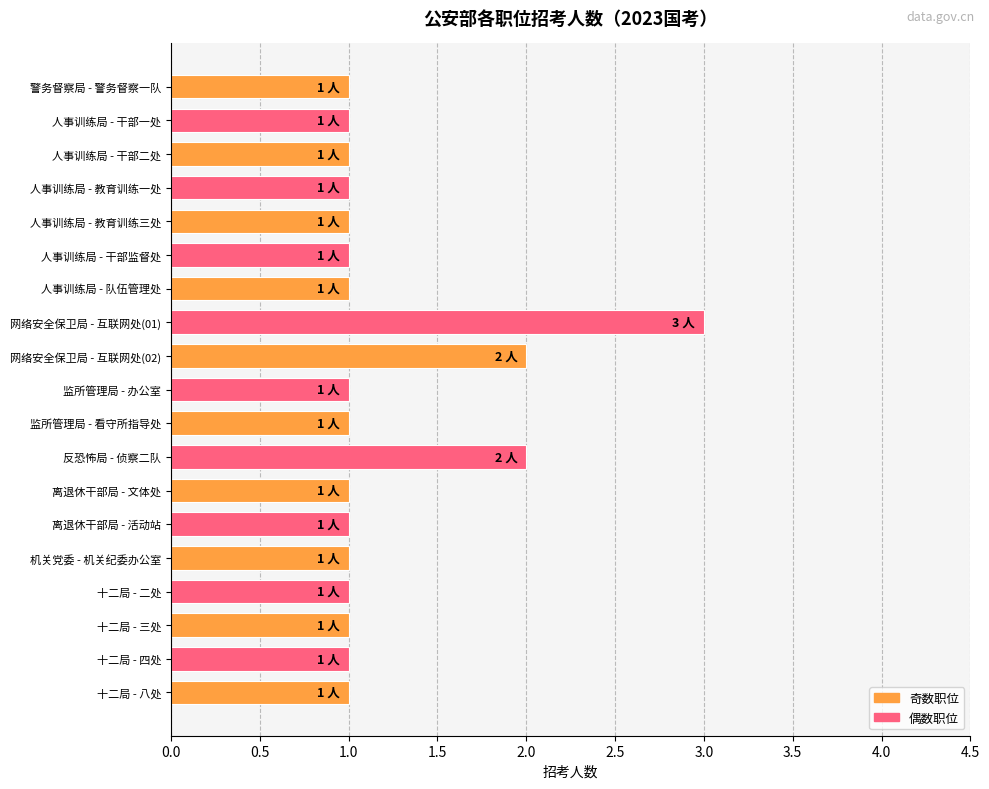

Reading top to bottom, extract all data points from this chart.

警务督察局 - 警务督察一队=1	人事训练局 - 干部一处=1	人事训练局 - 干部二处=1	人事训练局 - 教育训练一处=1	人事训练局 - 教育训练三处=1	人事训练局 - 干部监督处=1	人事训练局 - 队伍管理处=1	网络安全保卫局 - 互联网处(01)=3	网络安全保卫局 - 互联网处(02)=2	监所管理局 - 办公室=1	监所管理局 - 看守所指导处=1	反恐怖局 - 侦察二队=2	离退休干部局 - 文体处=1	离退休干部局 - 活动站=1	机关党委 - 机关纪委办公室=1	十二局 - 二处=1	十二局 - 三处=1	十二局 - 四处=1	十二局 - 八处=1